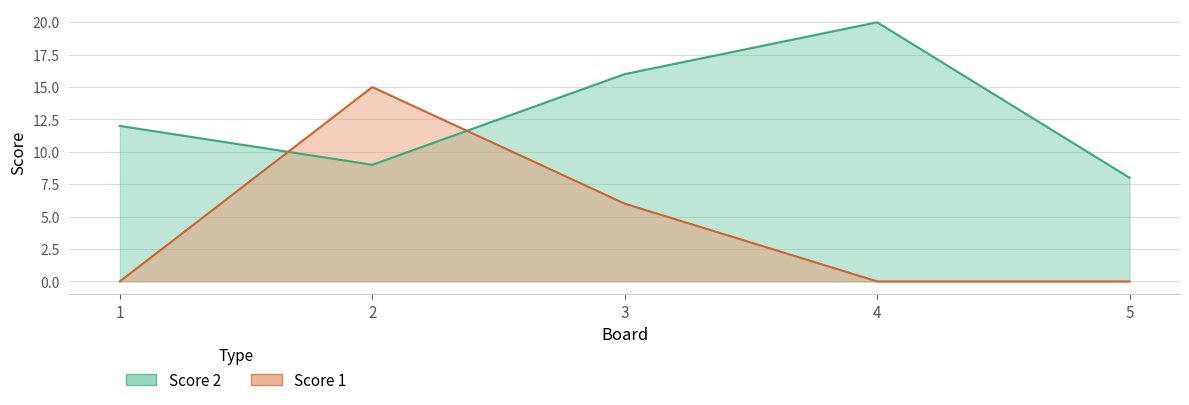

Reading left to right, list all the values displayed in this chart.

Score 2: 12	9	16	20	8
Score 1: 0	15	6	0	0